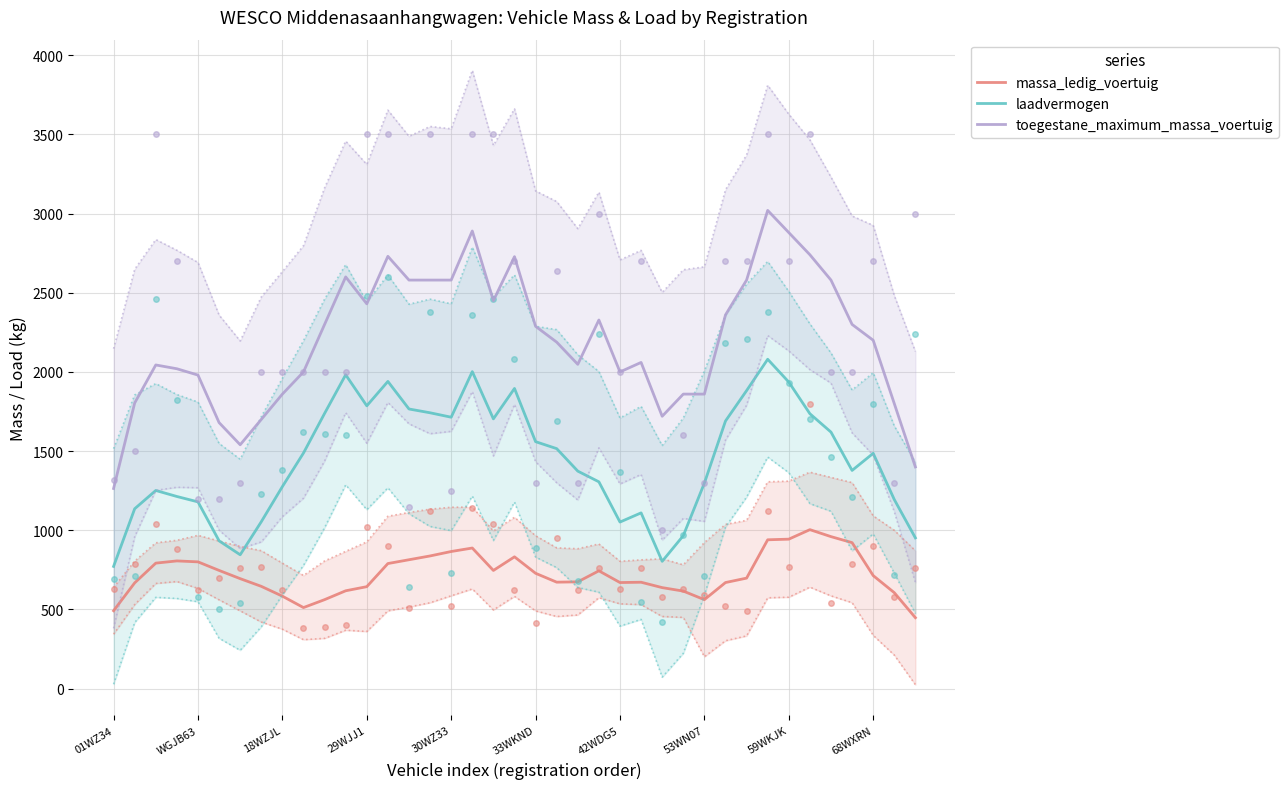

What is the maximum value for laadvermogen?

2080.0